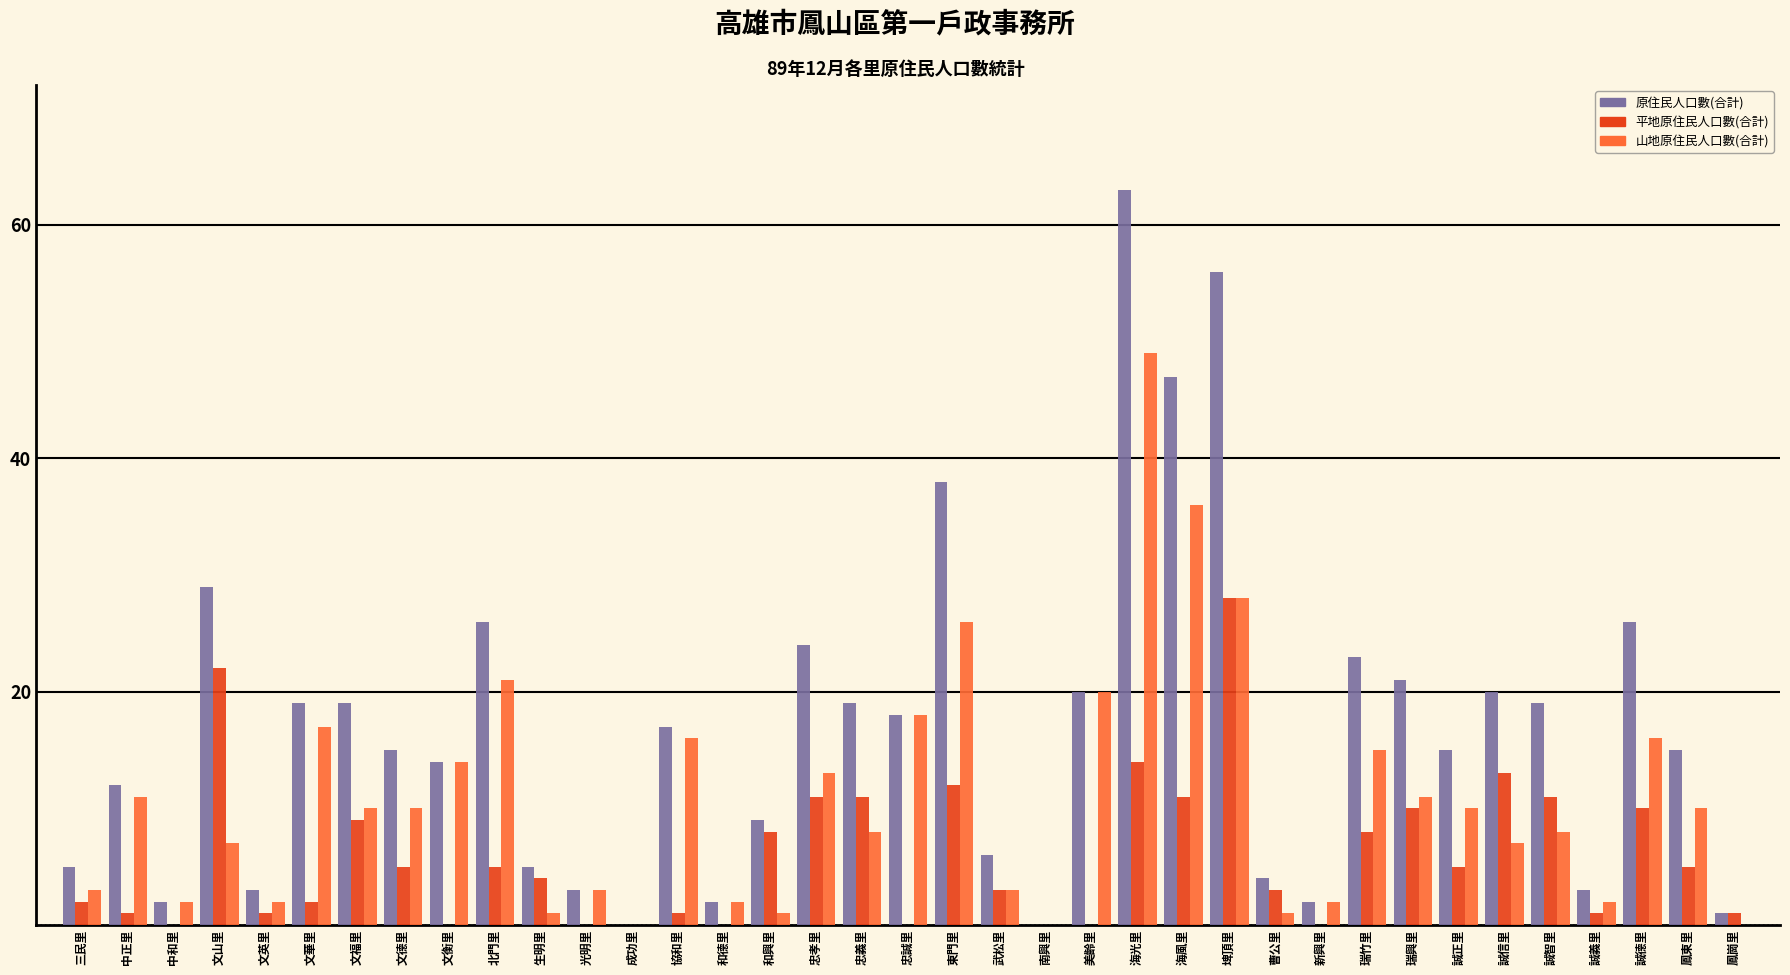

Is it true that 原住民人口數(合計) equals -24 at 成功里?

False